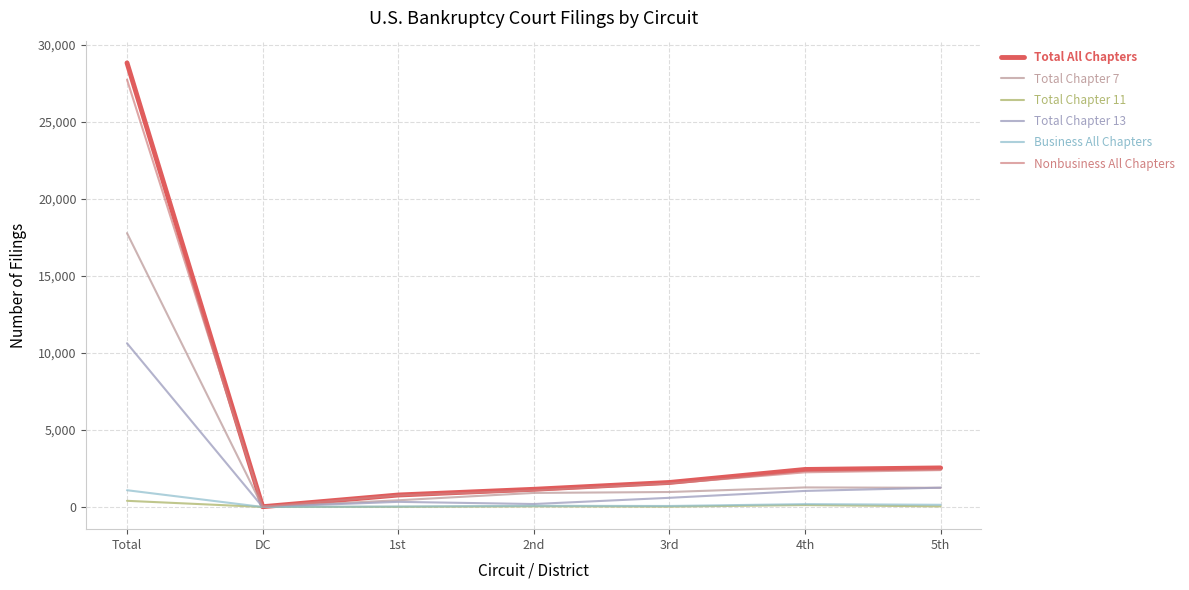

Reading right to left, transcribe all the data shown in this chart.

Total All Chapters: 2536	2435	1591	1148	777	18	28831
Total Chapter 7: 1245	1269	972	912	435	13	17779
Total Chapter 11: 38	124	23	39	9	1	400
Total Chapter 13: 1253	1042	595	192	333	4	10629
Business All Chapters: 142	185	64	75	30	1	1088
Nonbusiness All Chapters: 2394	2250	1527	1073	747	17	27743